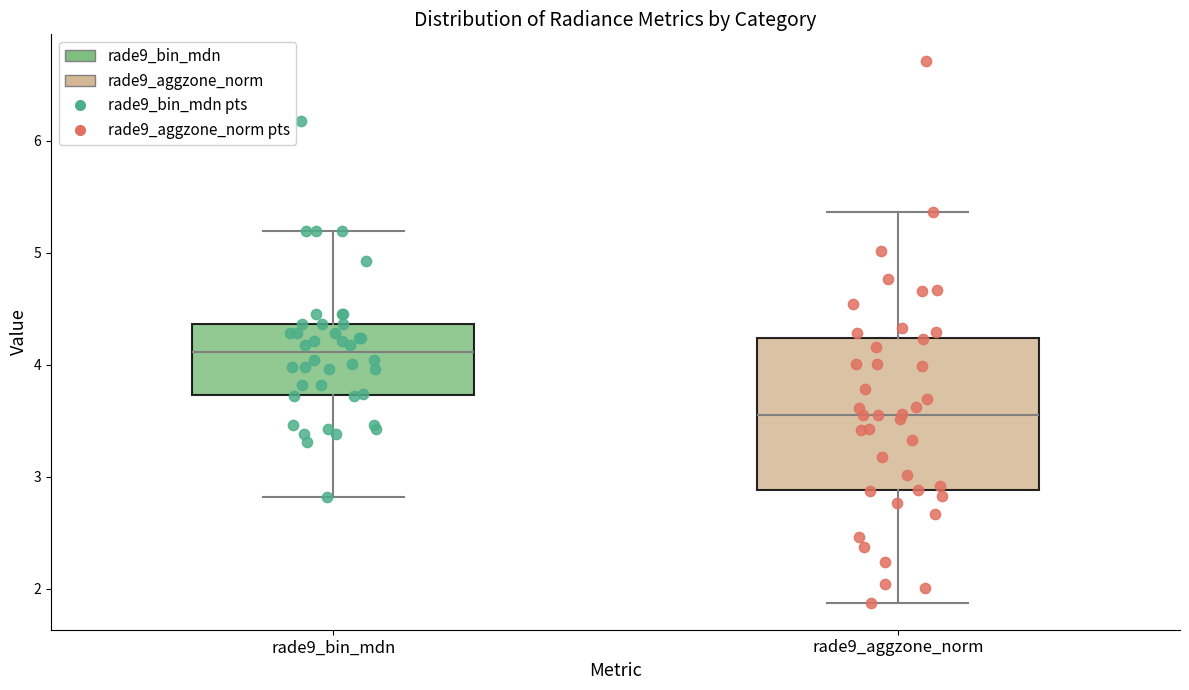

Reading left to right, read every box against the y-axis: the position of its median line, the range the box covers, and the ends of its whiskers. The values are not printed on the chart, so give them approximately, as read against the axis.

rade9_bin_mdn: median 4.1, box 3.7 to 4.4, whiskers 2.8 to 5.2
rade9_aggzone_norm: median 3.6, box 2.9 to 4.2, whiskers 1.9 to 5.4